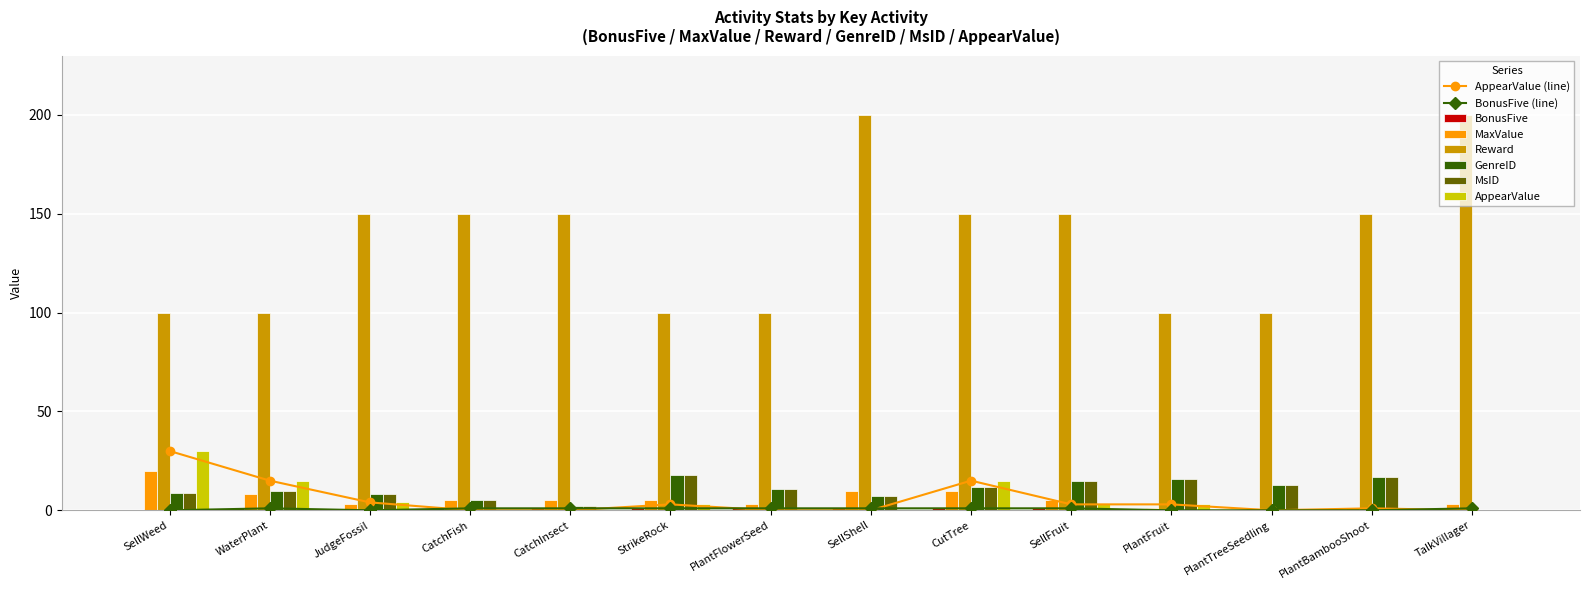

True or false: BonusFive has a value of 0 at PlantBambooShoot.

True